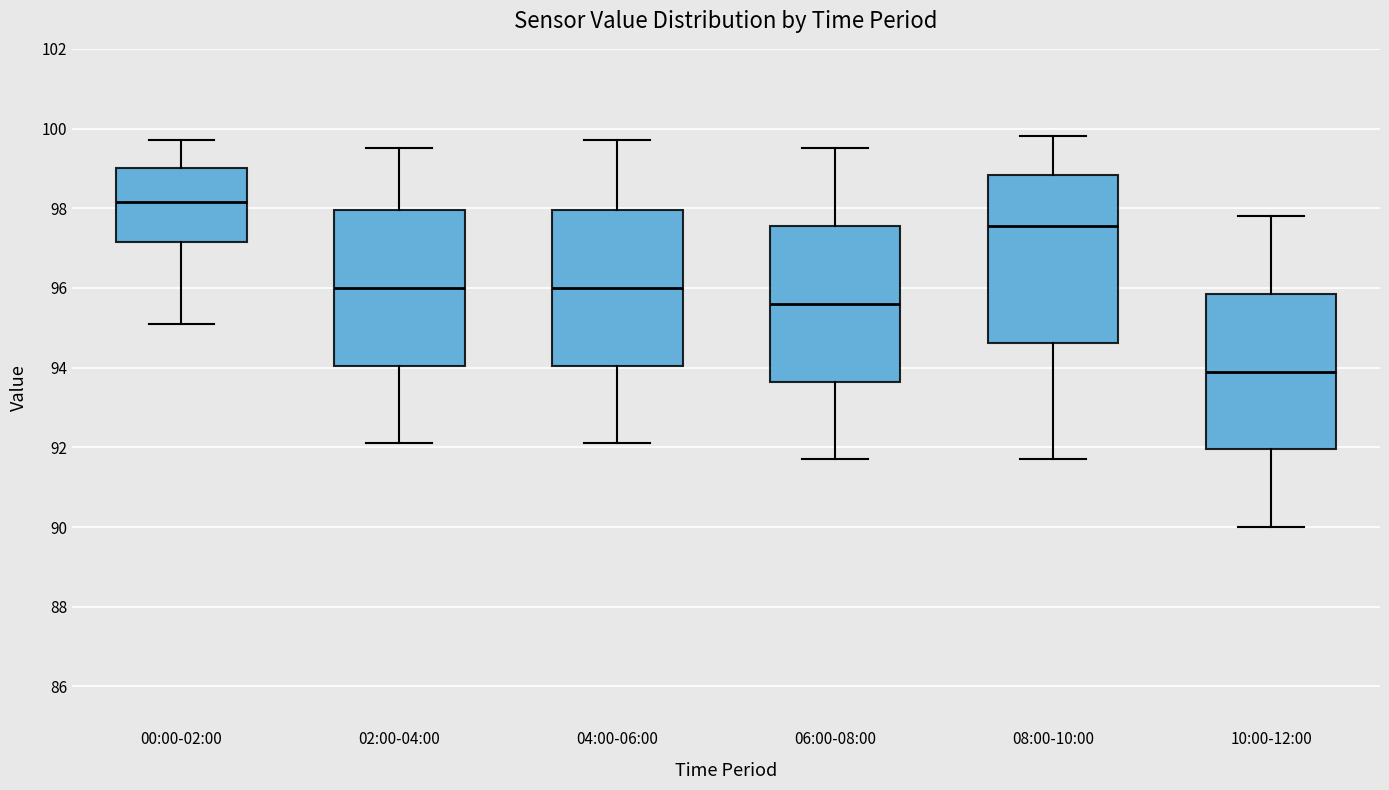

Reading left to right, read every box against the y-axis: the position of its median line, the range the box covers, and the ends of its whiskers. The values are not printed on the chart, so give them approximately, as read against the axis.

00:00-02:00: median 98.2, box 97.2 to 99.0, whiskers 95.2 to 99.8
02:00-04:00: median 96.0, box 94.0 to 98.0, whiskers 92.2 to 99.6
04:00-06:00: median 96.0, box 94.0 to 98.0, whiskers 92.2 to 99.8
06:00-08:00: median 95.6, box 93.6 to 97.6, whiskers 91.8 to 99.6
08:00-10:00: median 97.6, box 94.6 to 98.8, whiskers 91.8 to 99.8
10:00-12:00: median 94.0, box 92.0 to 95.8, whiskers 90.0 to 97.8